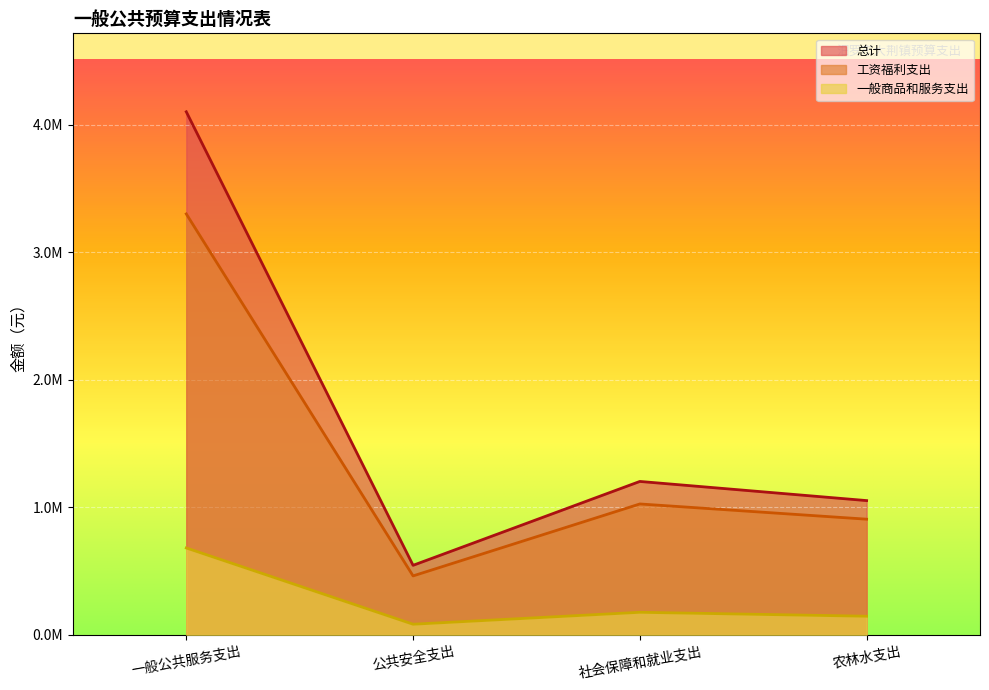

List the labels in order of 总计 value, largest first.

一般公共服务支出, 社会保障和就业支出, 农林水支出, 公共安全支出